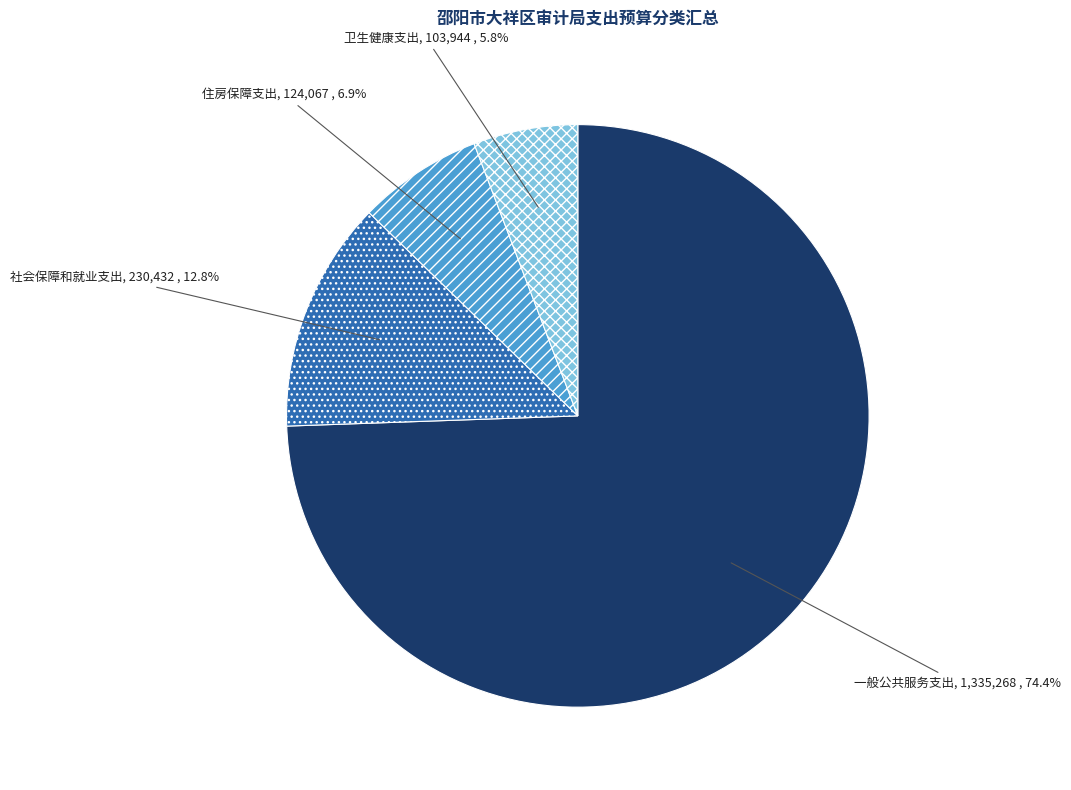

To the nearest percent, what portion does 卫生健康支出 represent?

6%